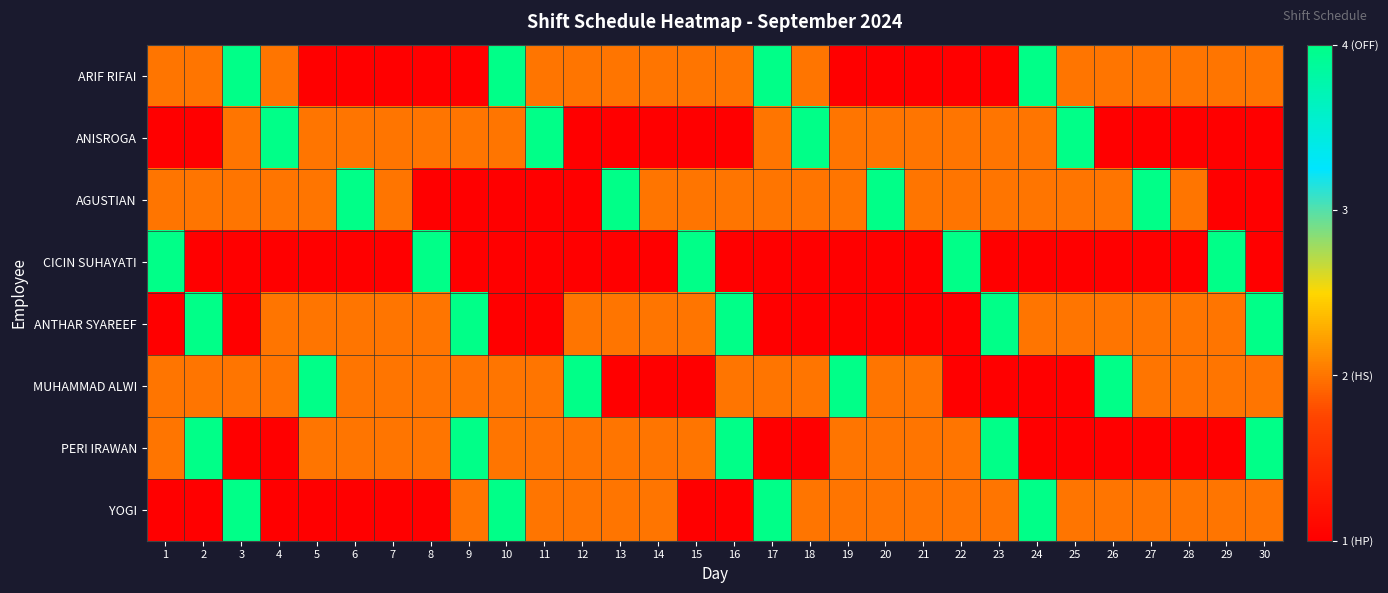

Reading right to left, transcribe all the data shown in this chart.

ARIF RIFAI: 30=2	29=2	28=2	27=2	26=2	25=2	24=4	23=1	22=1	21=1	20=1	19=1	18=2	17=4	16=2	15=2	14=2	13=2	12=2	11=2	10=4	9=1	8=1	7=1	6=1	5=1	4=2	3=4	2=2	1=2
ANISROGA: 30=1	29=1	28=1	27=1	26=1	25=4	24=2	23=2	22=2	21=2	20=2	19=2	18=4	17=2	16=1	15=1	14=1	13=1	12=1	11=4	10=2	9=2	8=2	7=2	6=2	5=2	4=4	3=2	2=1	1=1
AGUSTIAN: 30=1	29=1	28=2	27=4	26=2	25=2	24=2	23=2	22=2	21=2	20=4	19=2	18=2	17=2	16=2	15=2	14=2	13=4	12=1	11=1	10=1	9=1	8=1	7=2	6=4	5=2	4=2	3=2	2=2	1=2
CICIN SUHAYATI: 30=1	29=4	28=1	27=1	26=1	25=1	24=1	23=1	22=4	21=1	20=1	19=1	18=1	17=1	16=1	15=4	14=1	13=1	12=1	11=1	10=1	9=1	8=4	7=1	6=1	5=1	4=1	3=1	2=1	1=4
ANTHAR SYAREEF: 30=4	29=2	28=2	27=2	26=2	25=2	24=2	23=4	22=1	21=1	20=1	19=1	18=1	17=1	16=4	15=2	14=2	13=2	12=2	11=1	10=1	9=4	8=2	7=2	6=2	5=2	4=2	3=1	2=4	1=1
MUHAMMAD ALWI: 30=2	29=2	28=2	27=2	26=4	25=1	24=1	23=1	22=1	21=2	20=2	19=4	18=2	17=2	16=2	15=1	14=1	13=1	12=4	11=2	10=2	9=2	8=2	7=2	6=2	5=4	4=2	3=2	2=2	1=2
PERI IRAWAN: 30=4	29=1	28=1	27=1	26=1	25=1	24=1	23=4	22=2	21=2	20=2	19=2	18=1	17=1	16=4	15=2	14=2	13=2	12=2	11=2	10=2	9=4	8=2	7=2	6=2	5=2	4=1	3=1	2=4	1=2
YOGI: 30=2	29=2	28=2	27=2	26=2	25=2	24=4	23=2	22=2	21=2	20=2	19=2	18=2	17=4	16=1	15=1	14=2	13=2	12=2	11=2	10=4	9=2	8=1	7=1	6=1	5=1	4=1	3=4	2=1	1=1